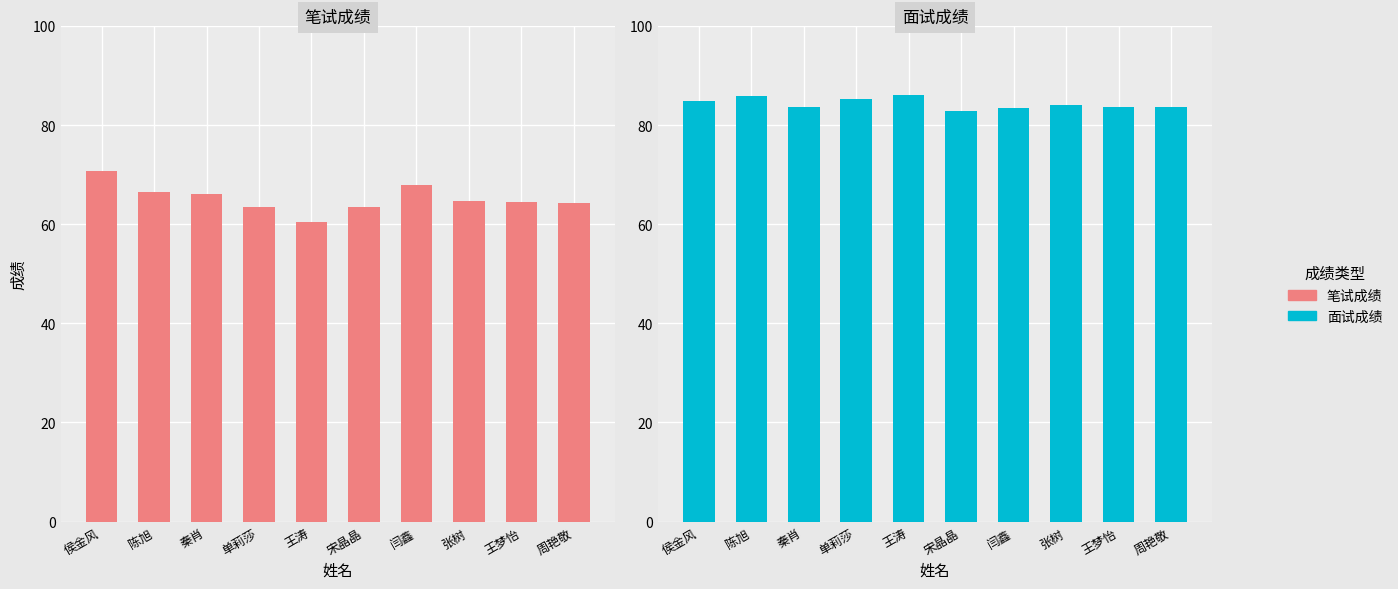

How many categories are shown in the chart?

10